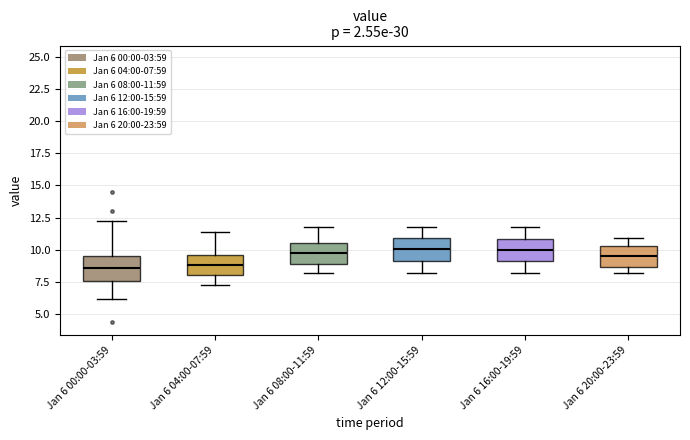

Reading left to right, read every box against the y-axis: the position of its median line, the range the box covers, and the ends of its whiskers. The values are not printed on the chart, so give them approximately, as read against the axis.

Jan 6 00:00-03:59: median 8.5, box 7.5 to 9.5, whiskers 6.0 to 12.5
Jan 6 04:00-07:59: median 9.0, box 8.0 to 9.5, whiskers 7.5 to 11.5
Jan 6 08:00-11:59: median 10.0, box 9.0 to 10.5, whiskers 8.0 to 12.0
Jan 6 12:00-15:59: median 10.0, box 9.0 to 11.0, whiskers 8.0 to 12.0
Jan 6 16:00-19:59: median 10.0, box 9.0 to 11.0, whiskers 8.0 to 12.0
Jan 6 20:00-23:59: median 9.5, box 8.5 to 10.5, whiskers 8.0 to 11.0